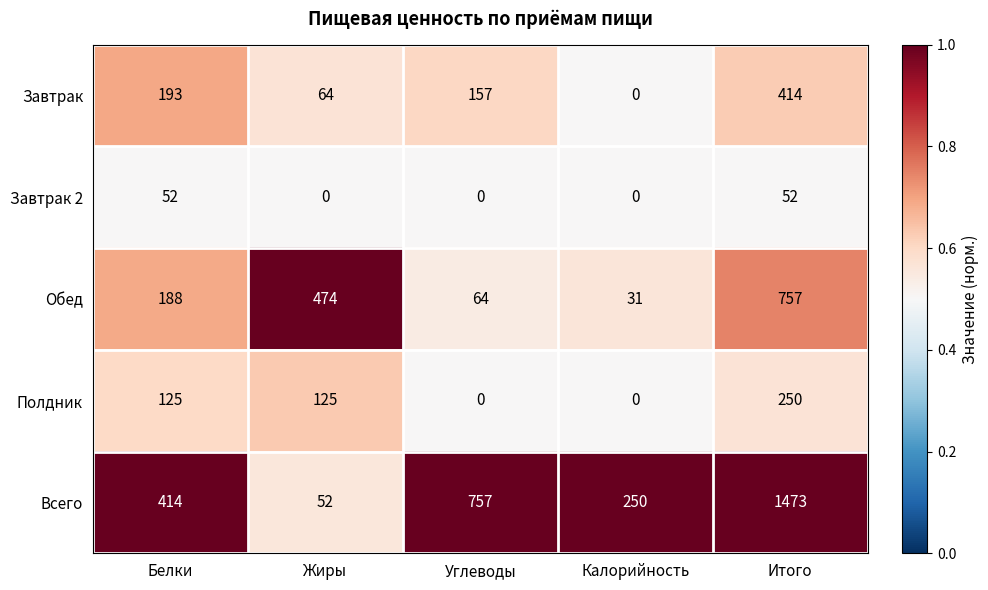

At how many categories does at least one series exceed 158?

5